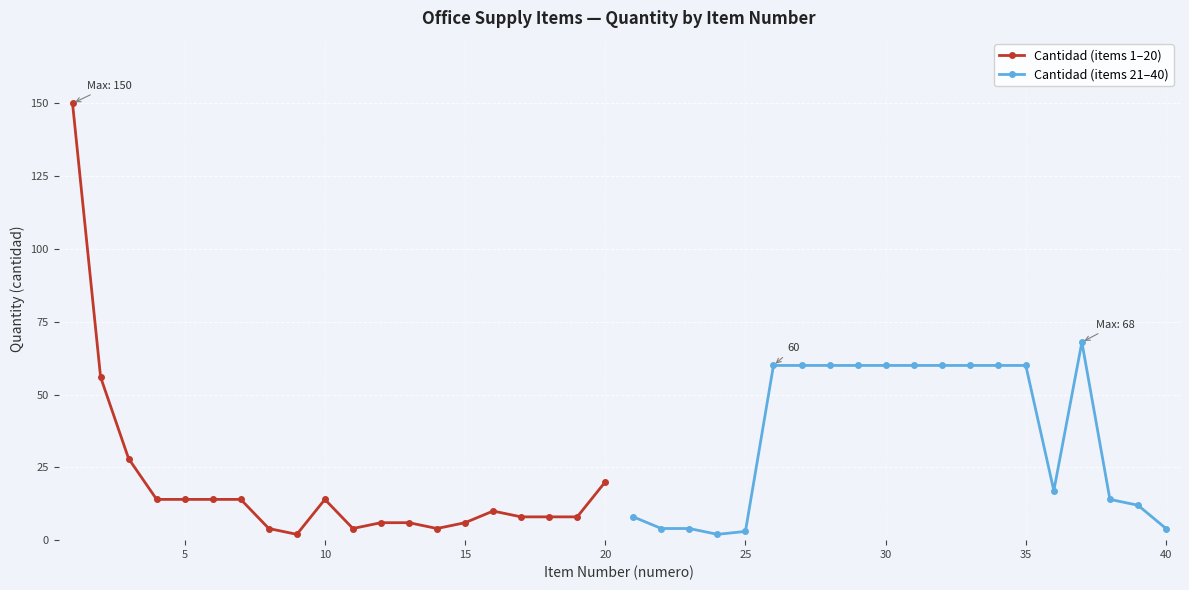

How many data points does each series have?

20